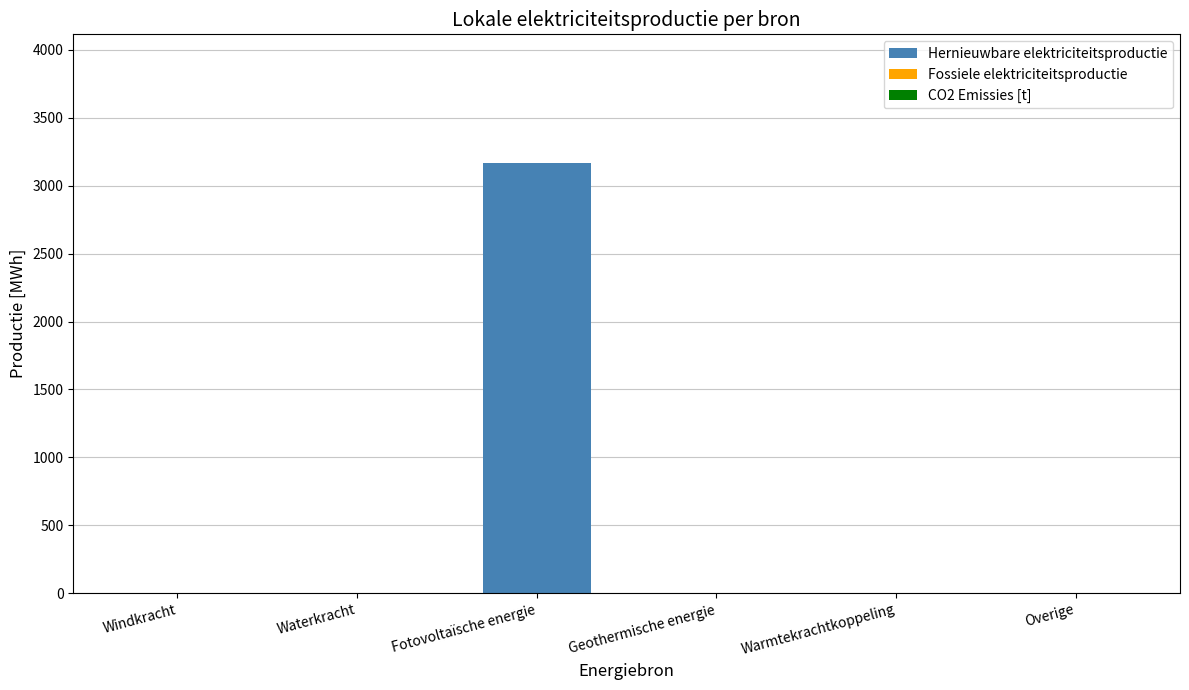

What is the sum of all values?

3164.8